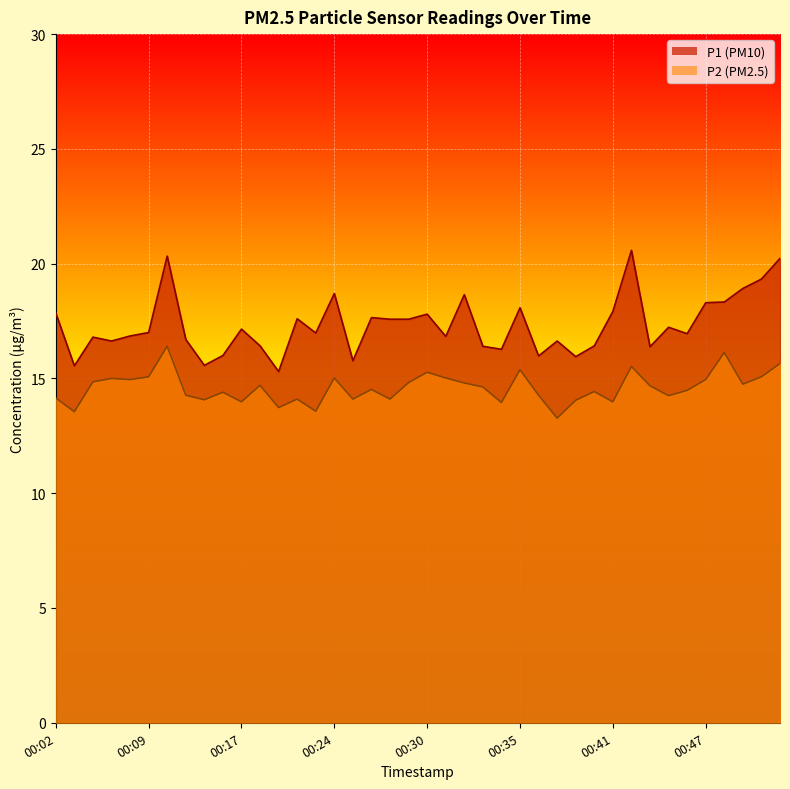

At which label does P2 first exceed 14?

00:02